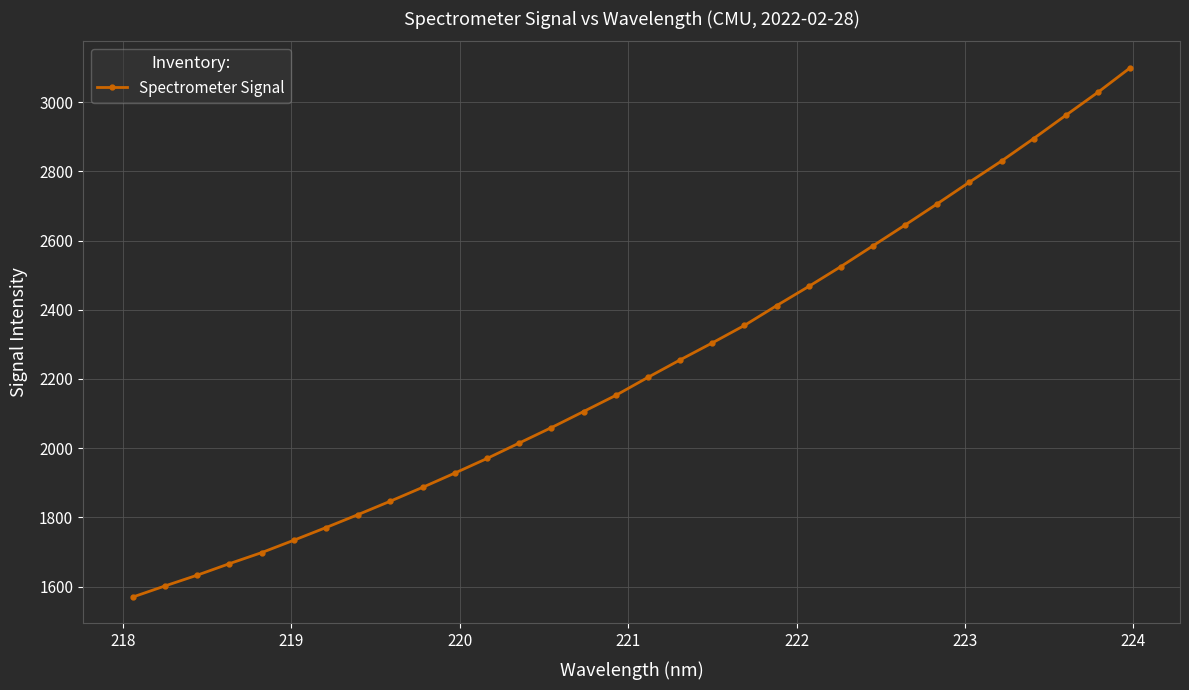

What is the value of the 1st point from the left?

1569.7